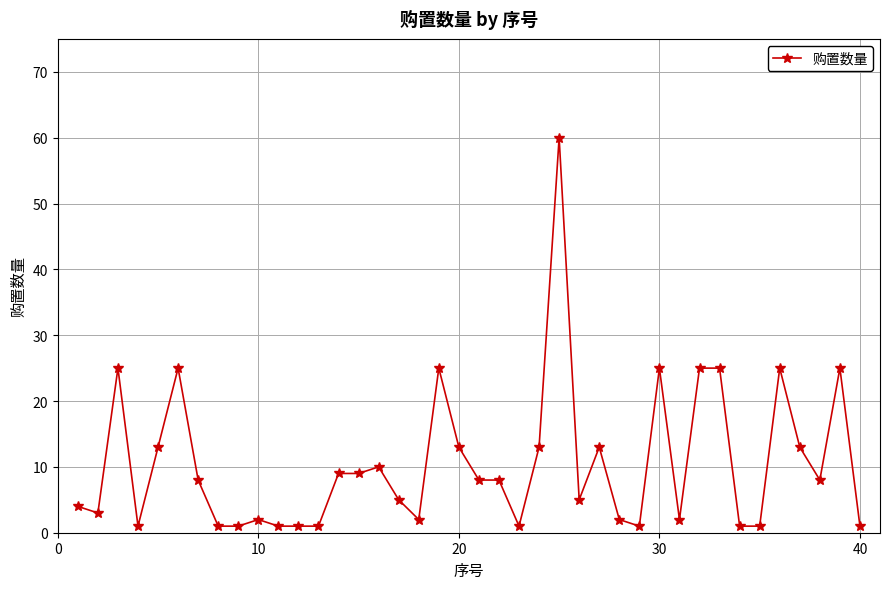

True or false: there are more than 2 points higher than both neighbors.

True